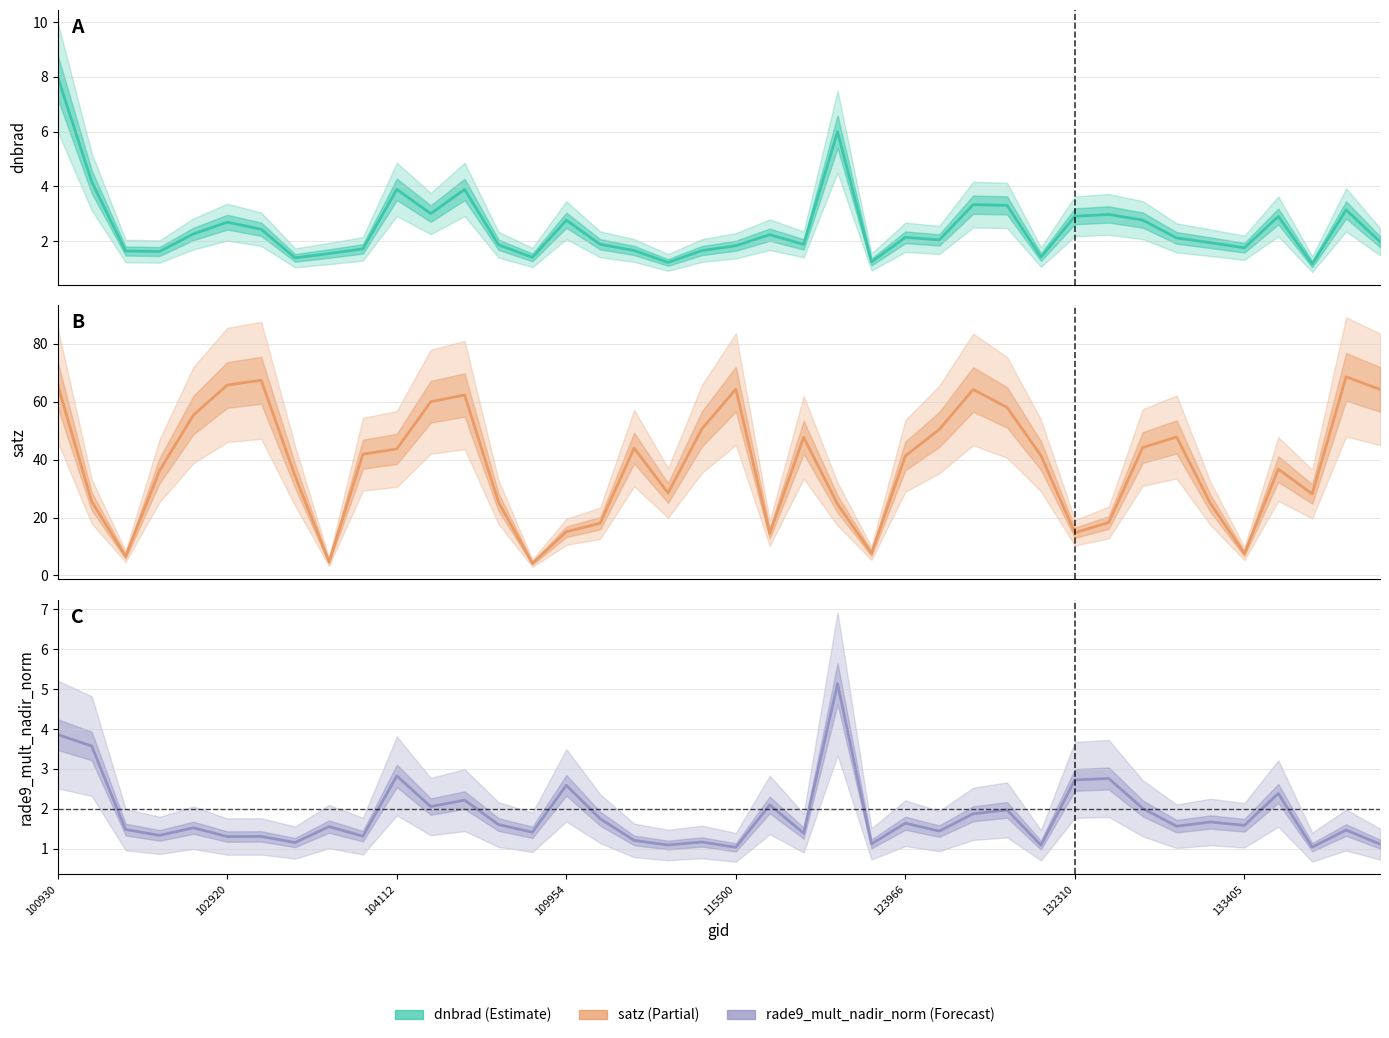

In satz, how many points are higher than both neighbors (excluding endpoints)?

9